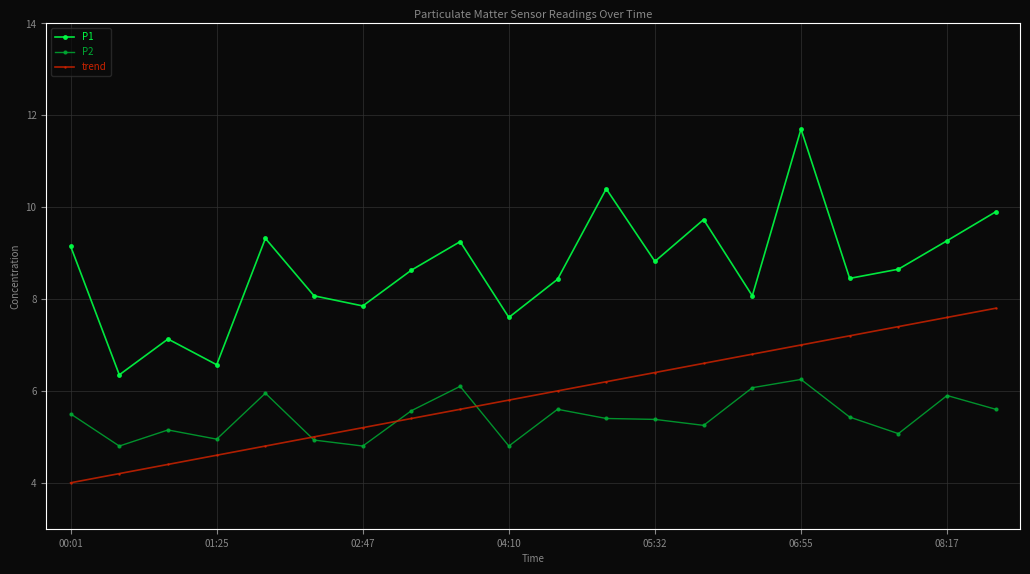

What is the value of the trend point at the 2nd from the left?

4.2